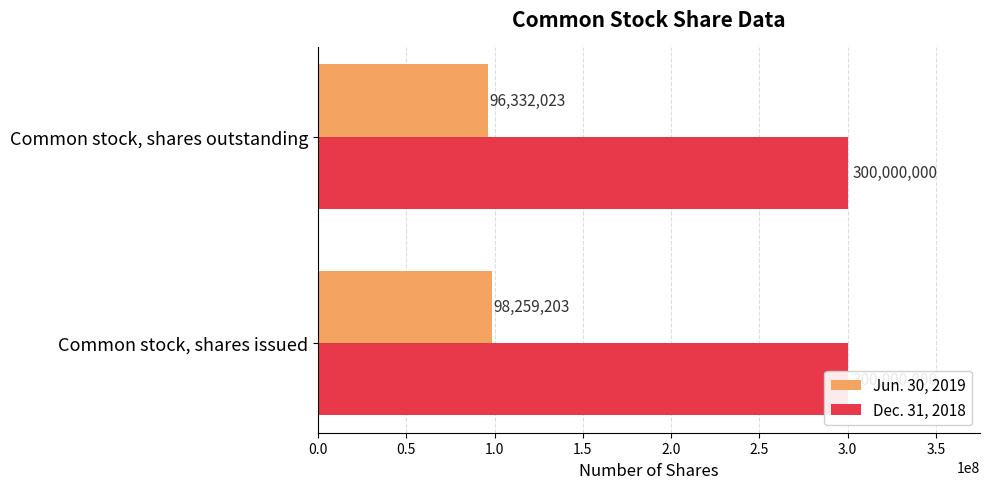

Is it true that Jun. 30, 2019 equals 148583040.5 at Common stock, shares issued?

False